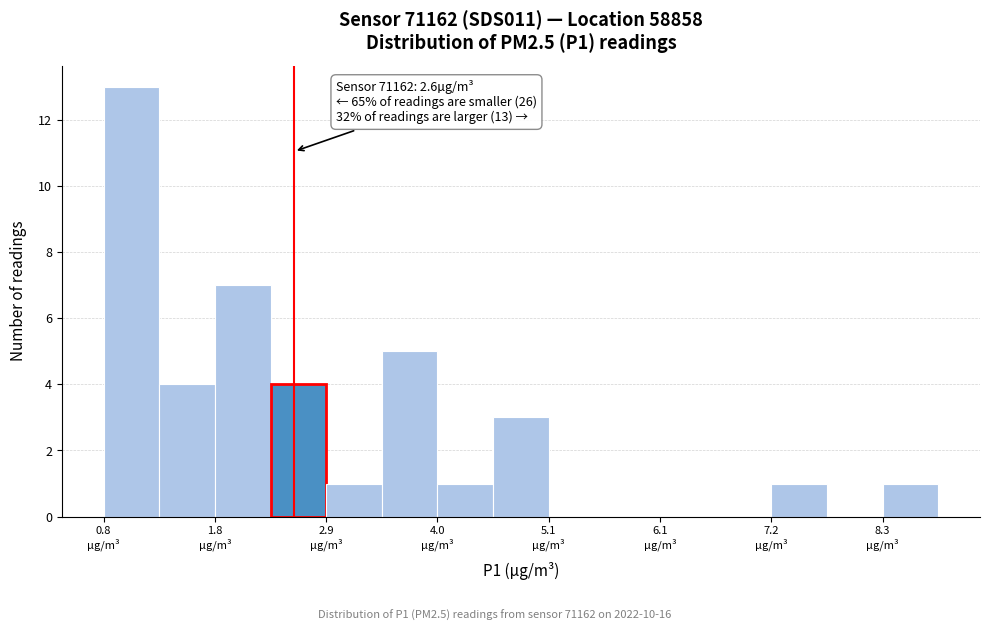

Read against the x-axis, roughly where is the centre of the tallest bar?

1.0